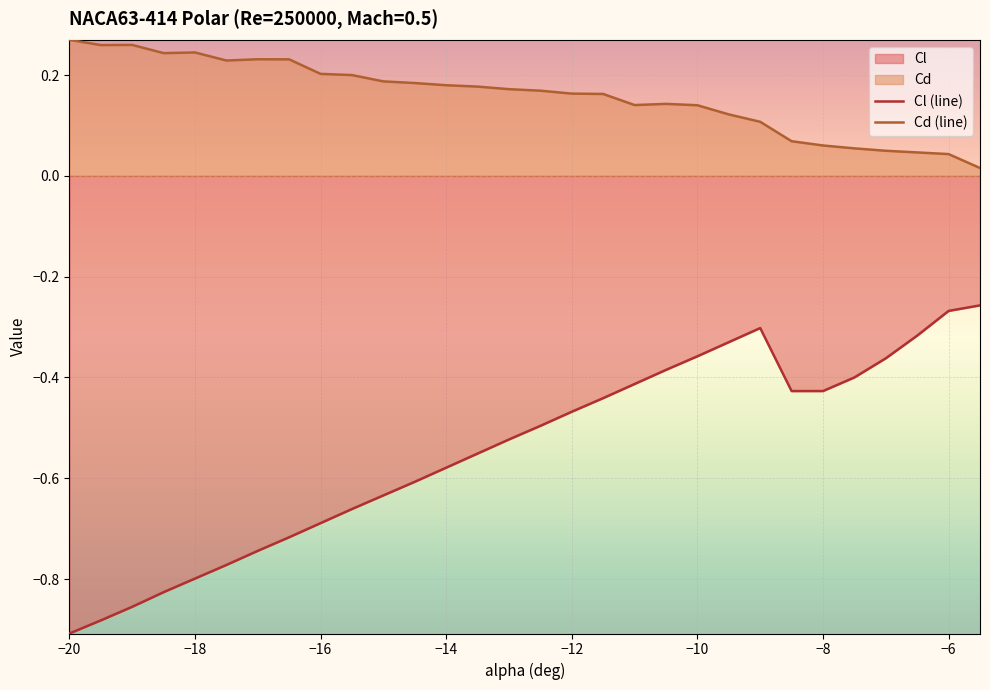

What is the minimum value for Cl?

-0.9